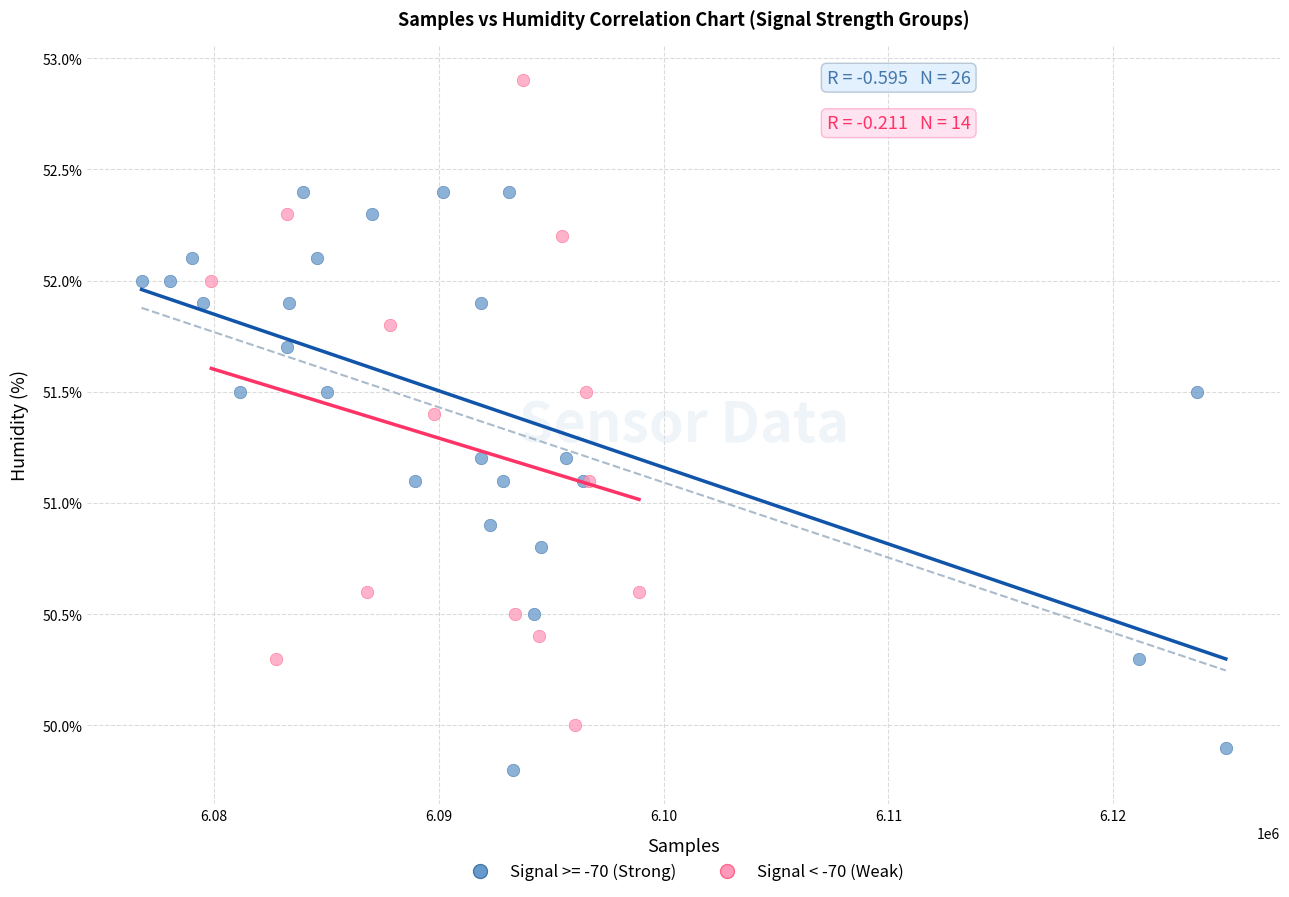

Which series contains the highest Y value?

Signal < -70 (Weak)